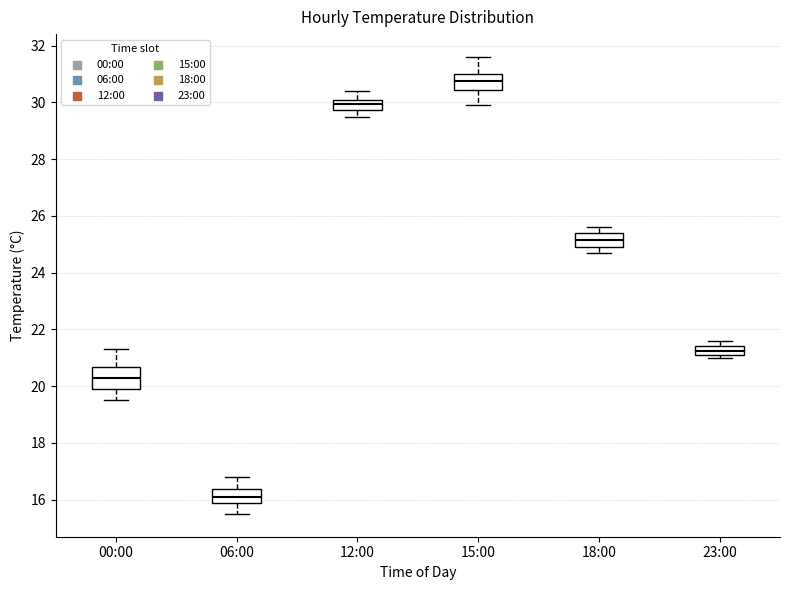

Where does the median line of the box for 06:00 sit on the y-axis? The values are not printed on the chart, so give them approximately, as read against the axis.

16.2